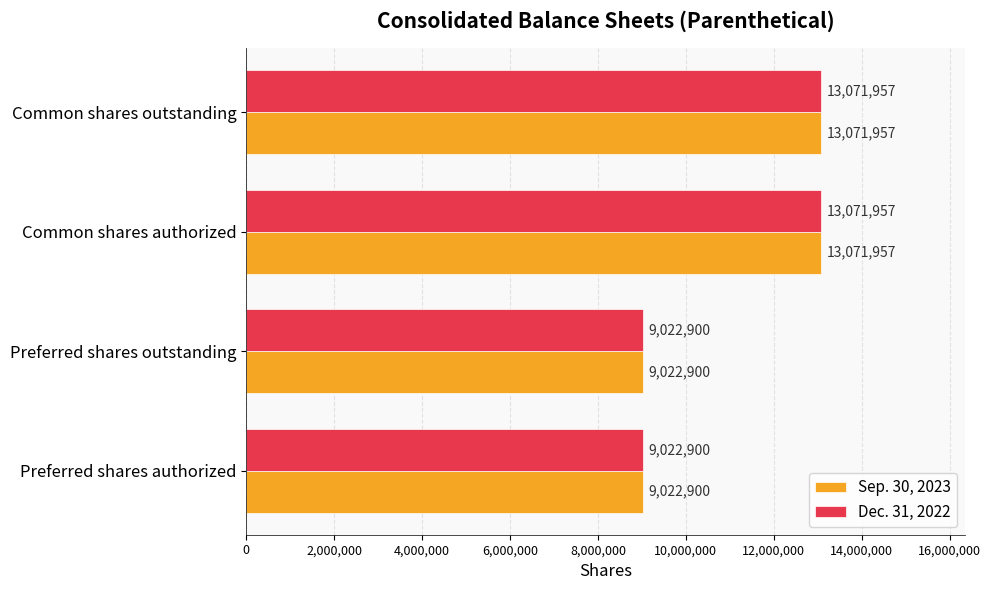

What is the minimum value shown in the chart?

9022900